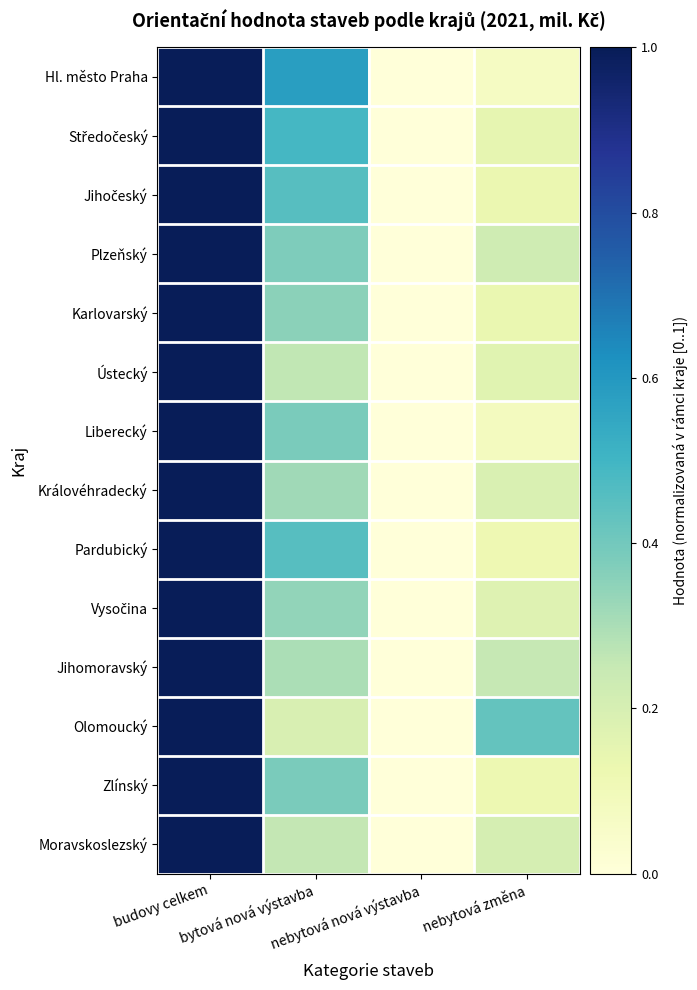

Which series has the largest range (max minus min)?

Hl. město Praha